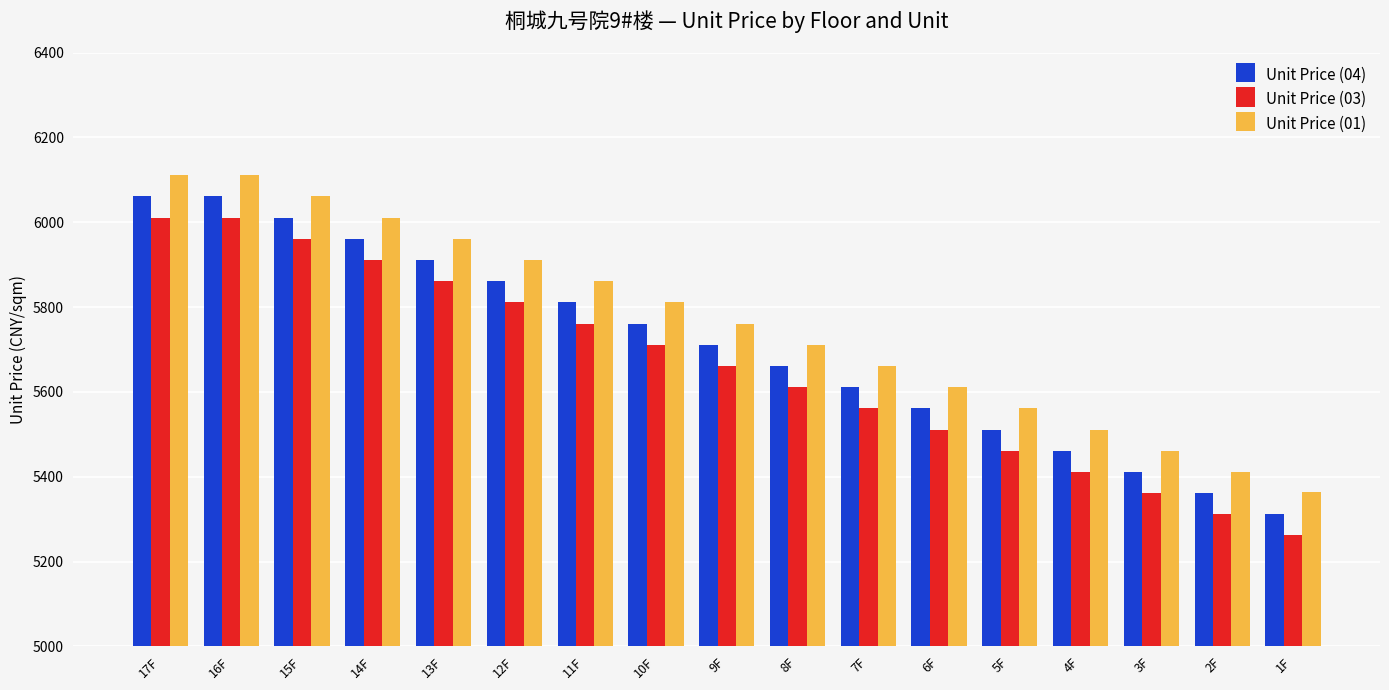

At 16F, list the series in order from smallest to largest.

Unit Price (03), Unit Price (04), Unit Price (01)